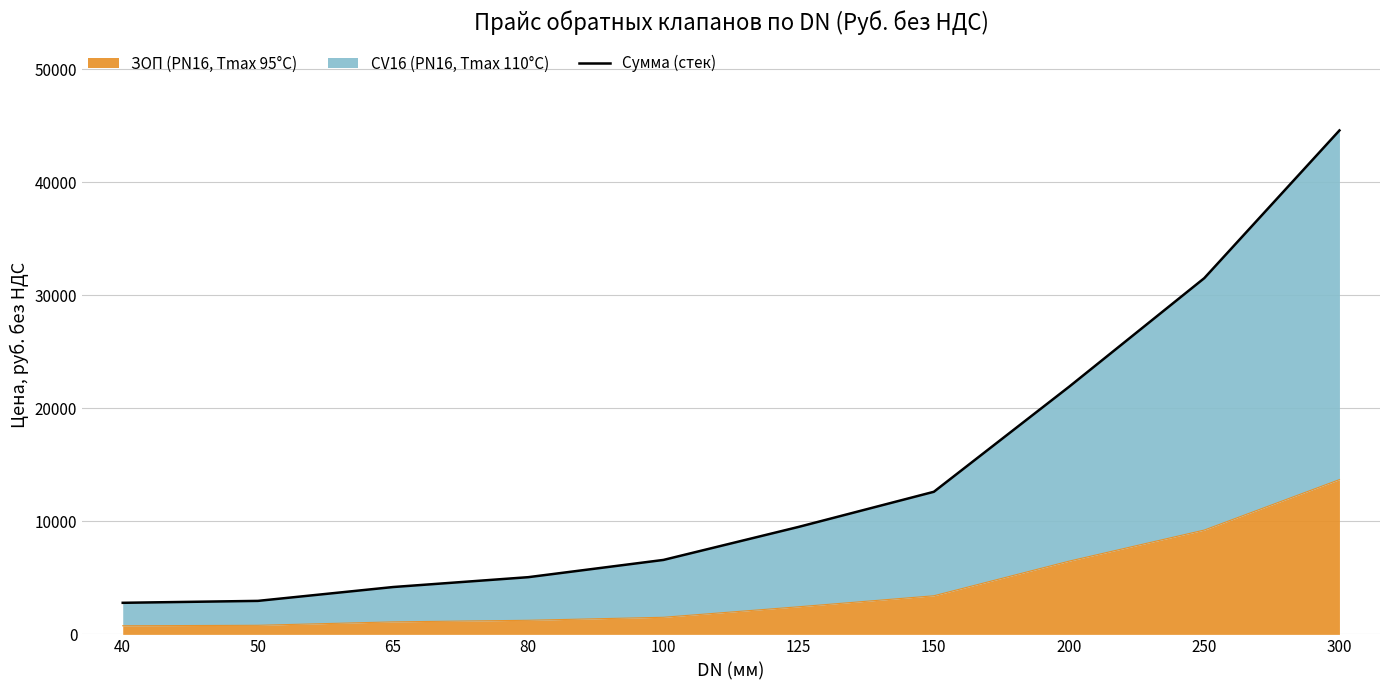

Reading left to right, list all the values displayed in this chart.

2793.5	2963.7	4189.3	5061.6	6588.0	9510.8	12617.0	21907.6	31516.8	44589.6